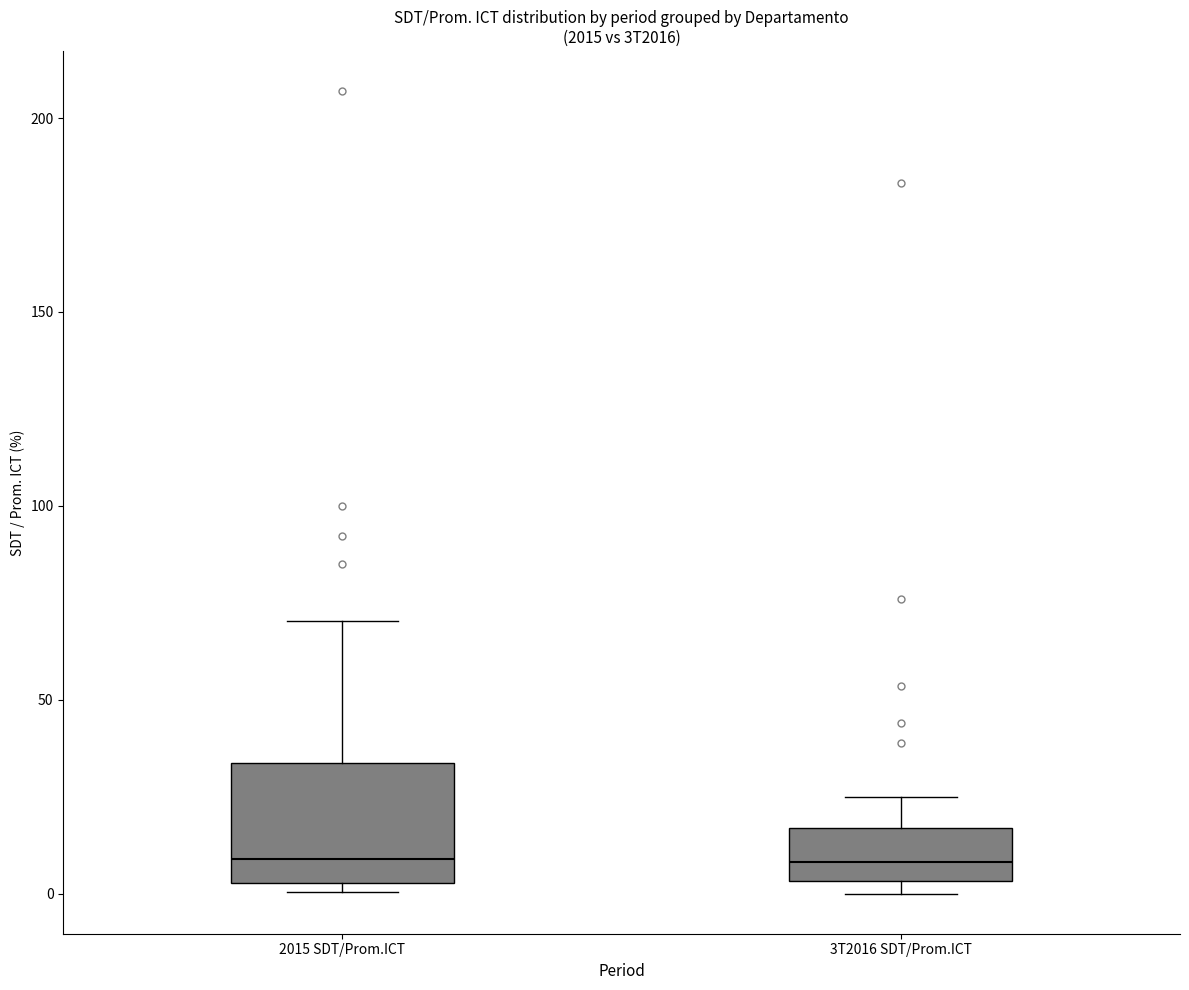

Where does the upper whisker of the box for 3T2016 SDT/Prom.ICT end on the y-axis? The values are not printed on the chart, so give them approximately, as read against the axis.

25